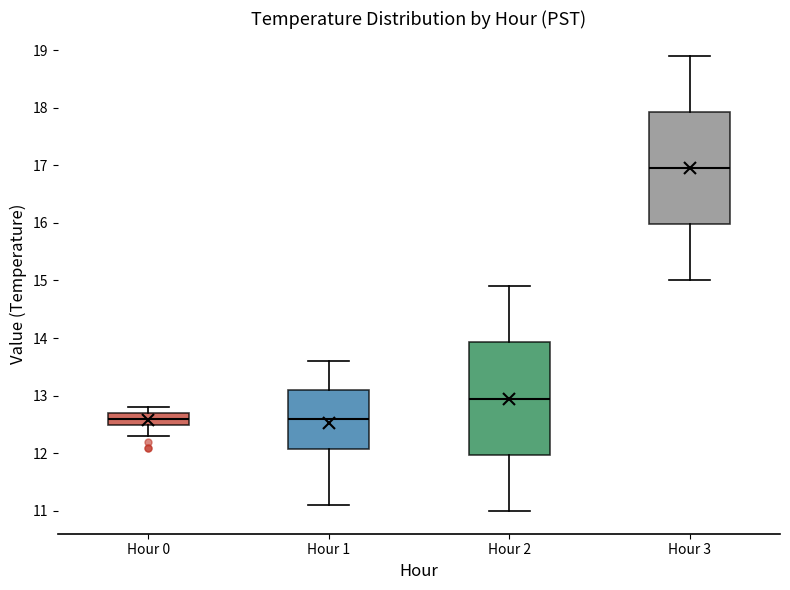

Where is the upper edge of the box for Hour 1 on the y-axis? The values are not printed on the chart, so give them approximately, as read against the axis.

13.1